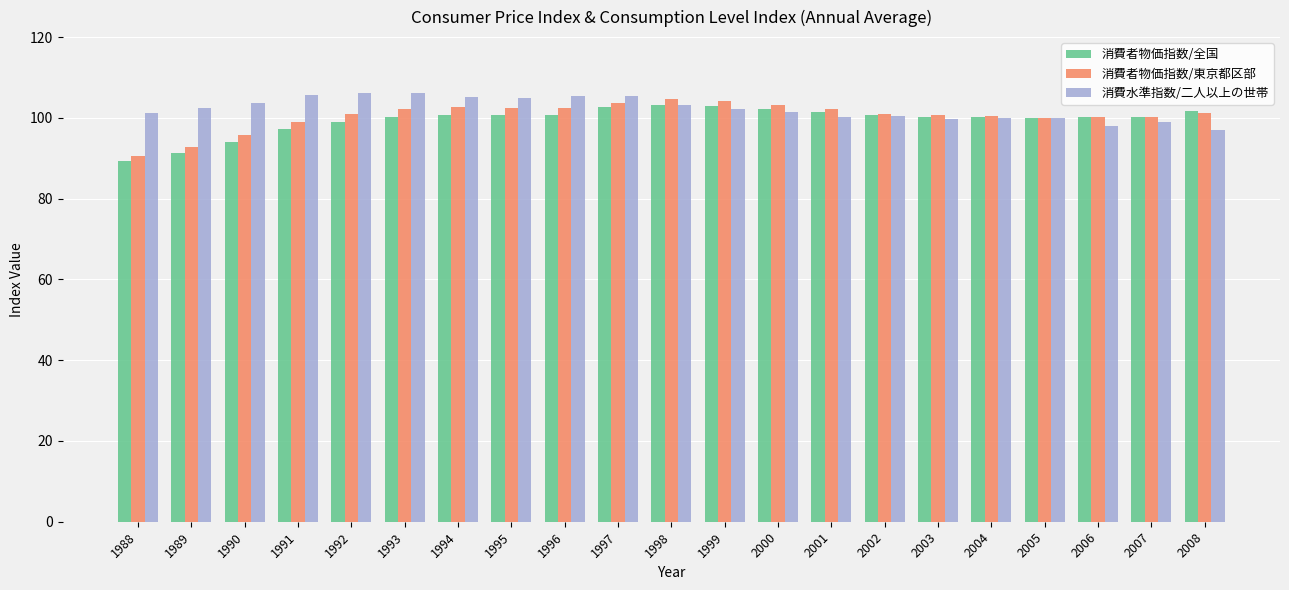

The 消費者物価指数/東京都区部 series shows 48.2 at 1989. True or false?

False